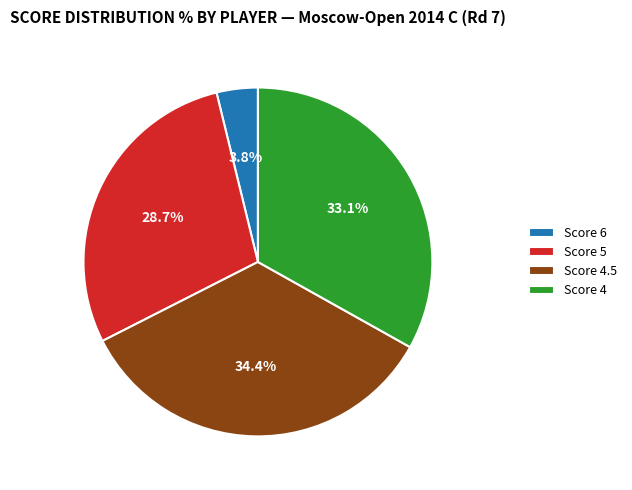

How many slices are in this pie chart?

4